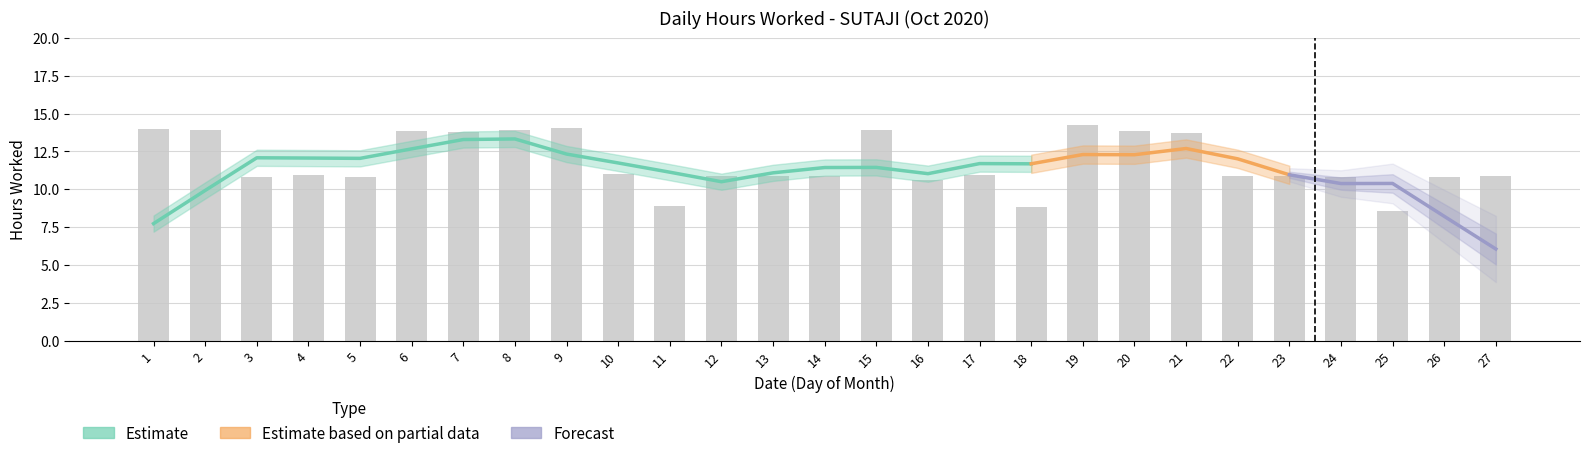

List the labels in order of value, largest first.

19, 9, 1, 8, 15, 2, 6, 20, 7, 21, 10, 4, 17, 14, 27, 12, 13, 22, 23, 24, 5, 26, 3, 16, 11, 18, 25